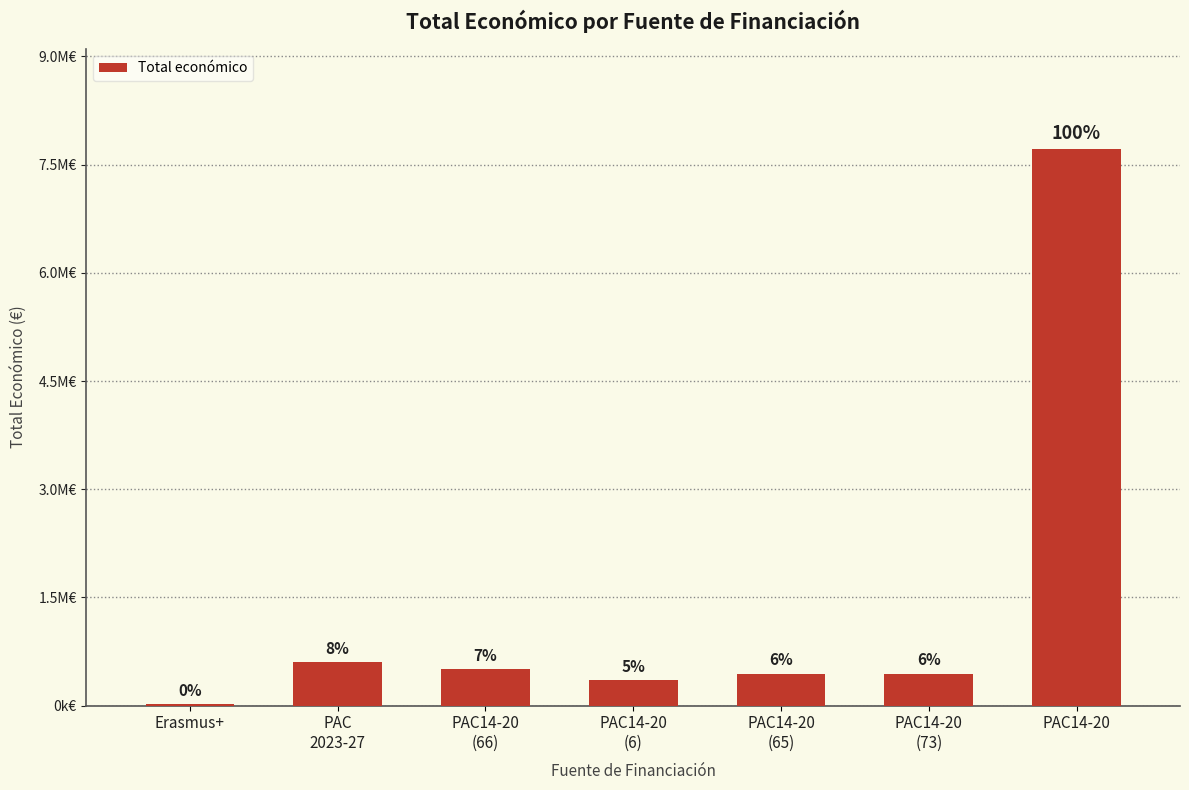

List the labels in order of value, smallest first.

Erasmus+, PAC14-20
(6), PAC14-20
(65), PAC14-20
(73), PAC14-20
(66), PAC
2023-27, PAC14-20